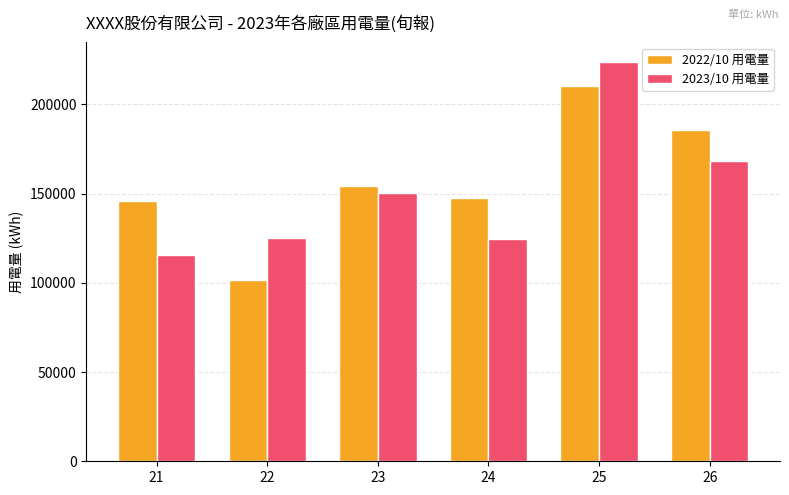

At which label does 2023/10 用電量 reach its minimum?

21